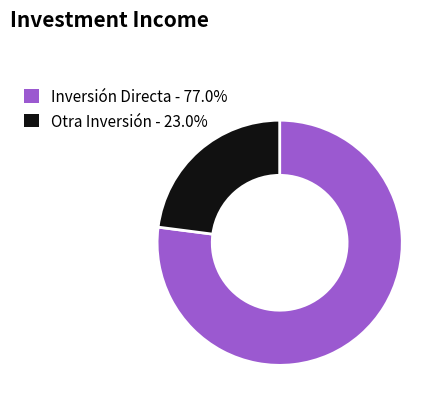

Does any single category account for the majority?

Yes